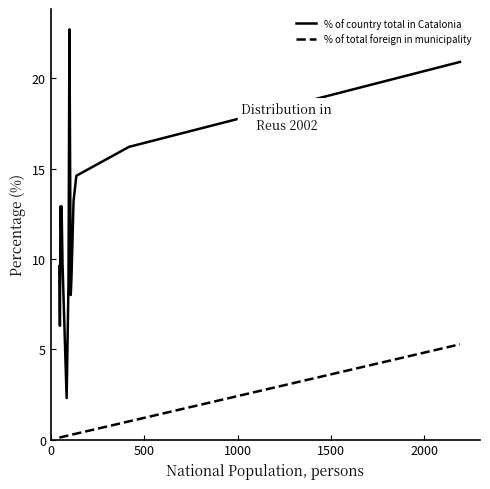

List the series in order of their peak value, lowest first.

% of total foreign in municipality, % of country total in Catalonia